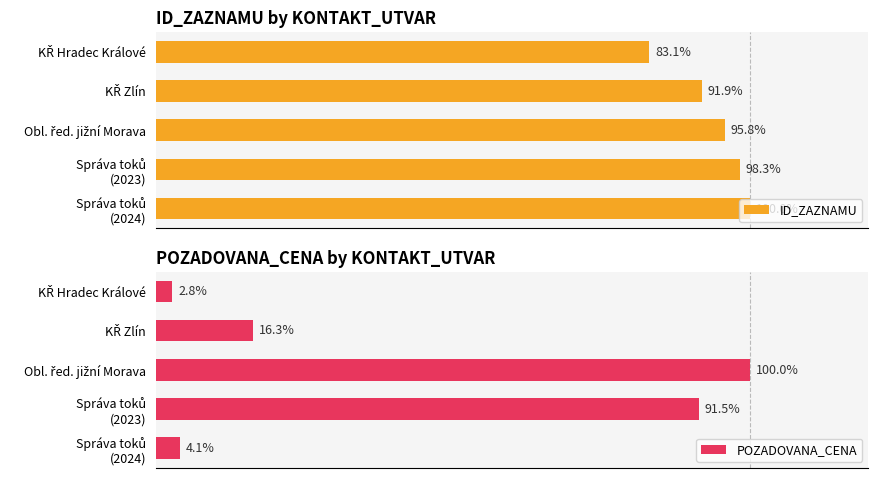

Which series has the largest range (max minus min)?

POZADOVANA_CENA